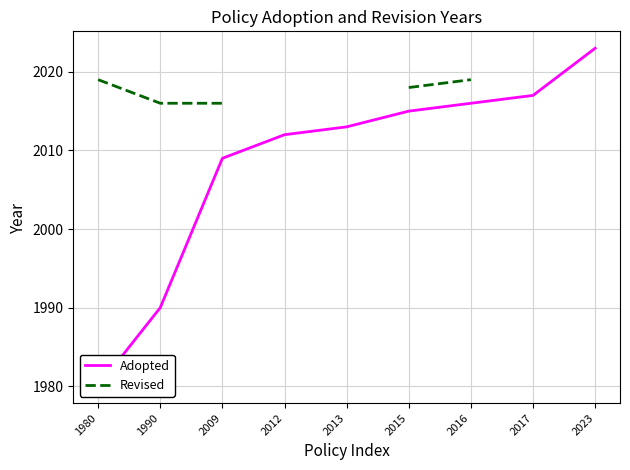

What is the approximate value of Revised at 1990?

2016.0